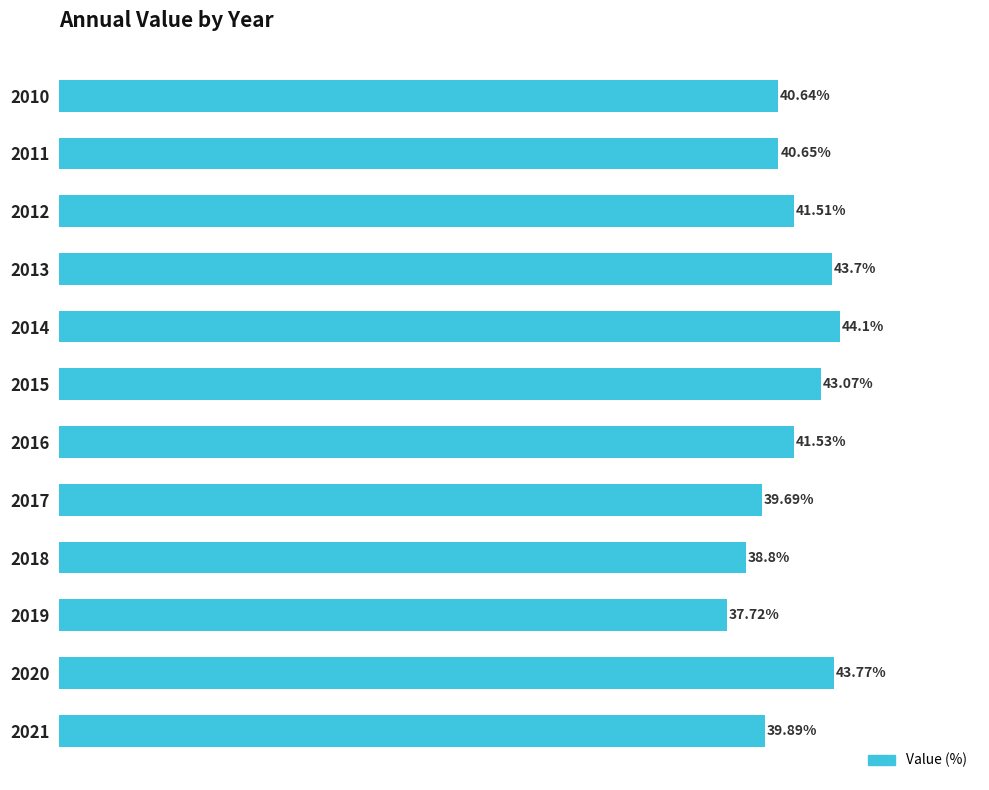

List the labels in order of value, largest first.

2014, 2020, 2013, 2015, 2016, 2012, 2011, 2010, 2021, 2017, 2018, 2019